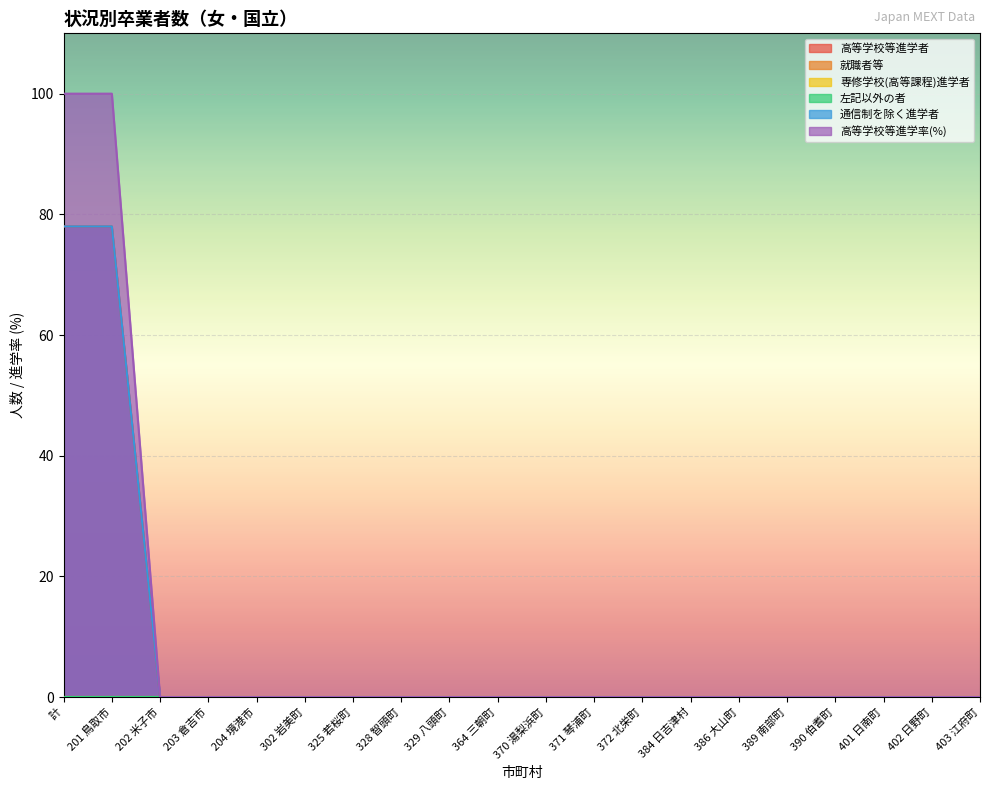

True or false: 高等学校等進学率(%) and 通信制を除く進学者 intersect in this chart.

False